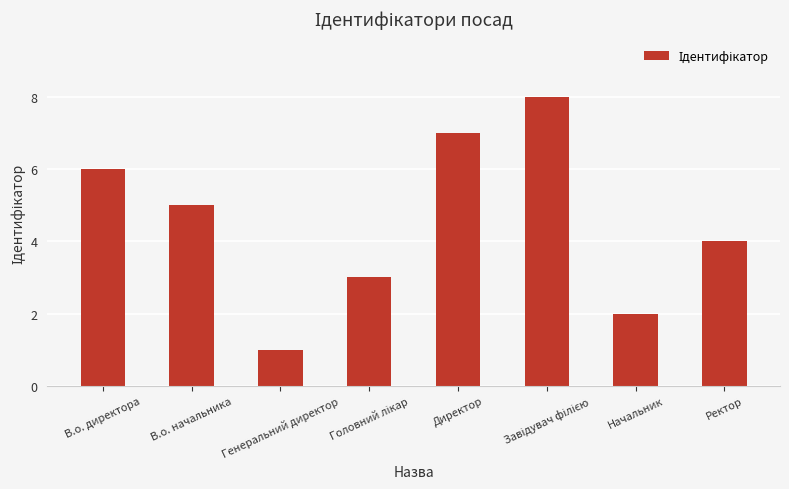

The value at В.о. директора is 11. True or false?

False